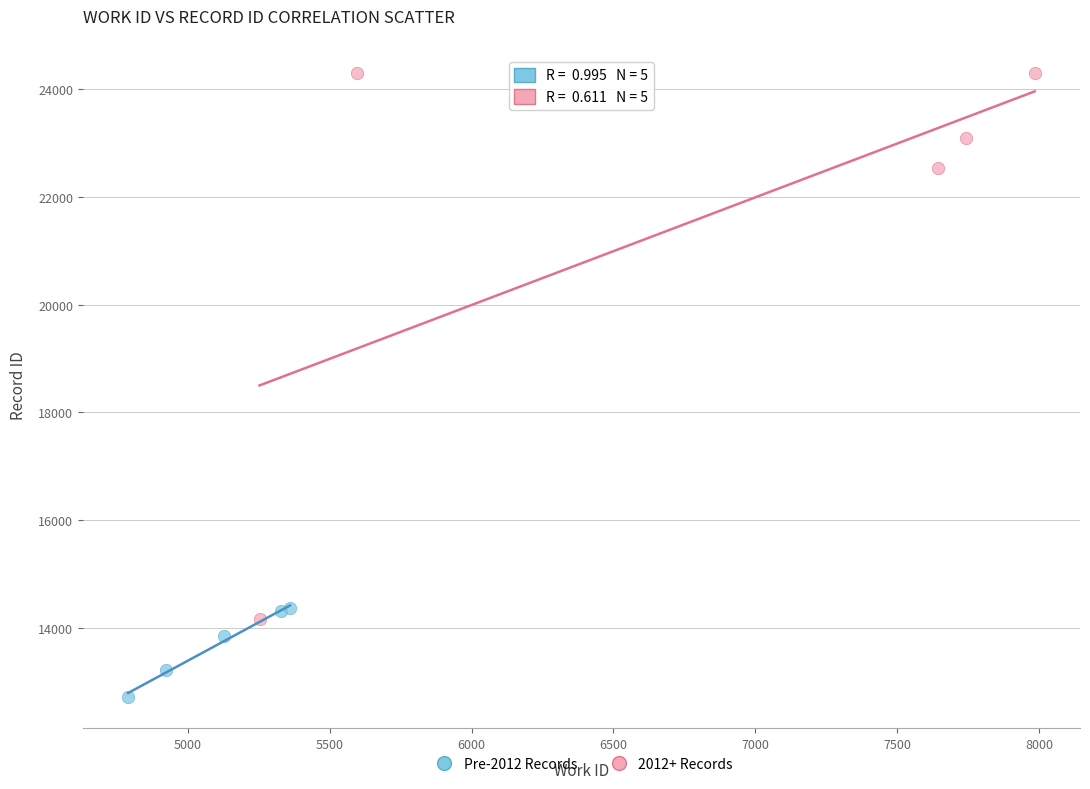

Which series contains the lowest Y value?

Pre-2012 Records